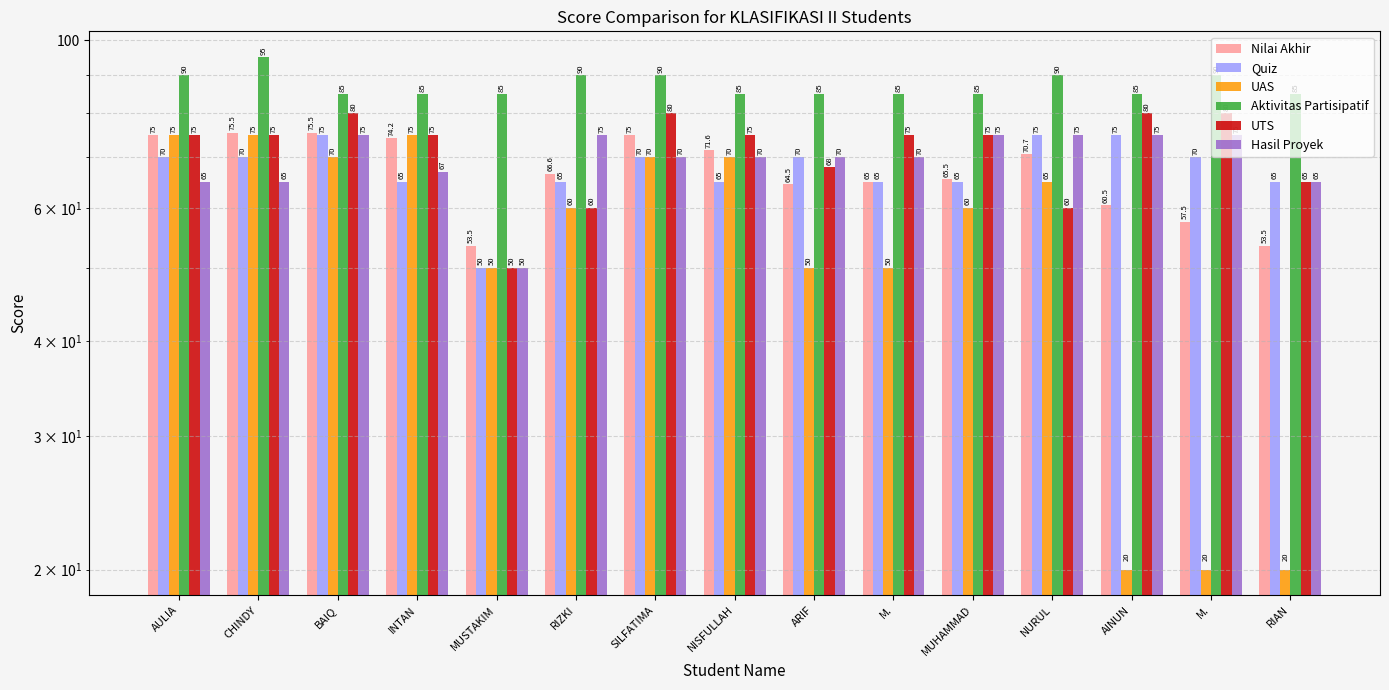

Are the bars horizontal?

No